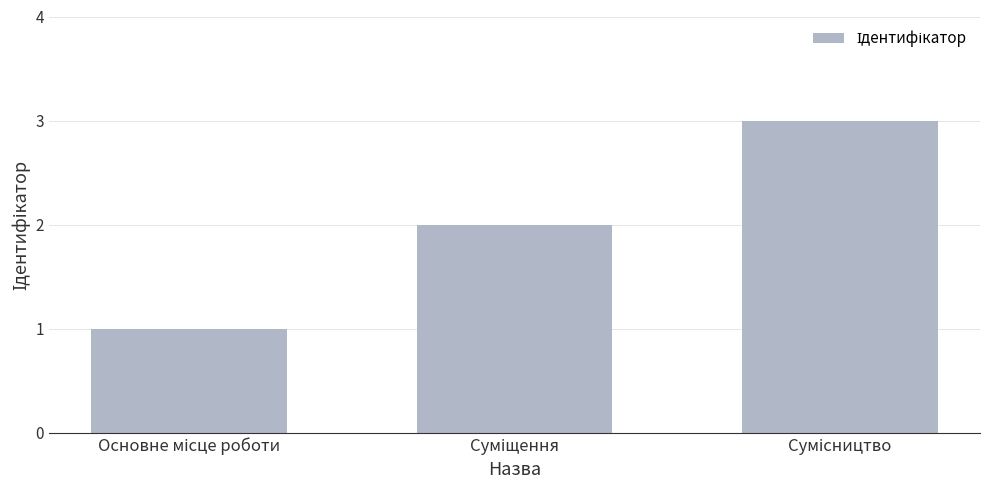

What is the maximum value shown in the chart?

3